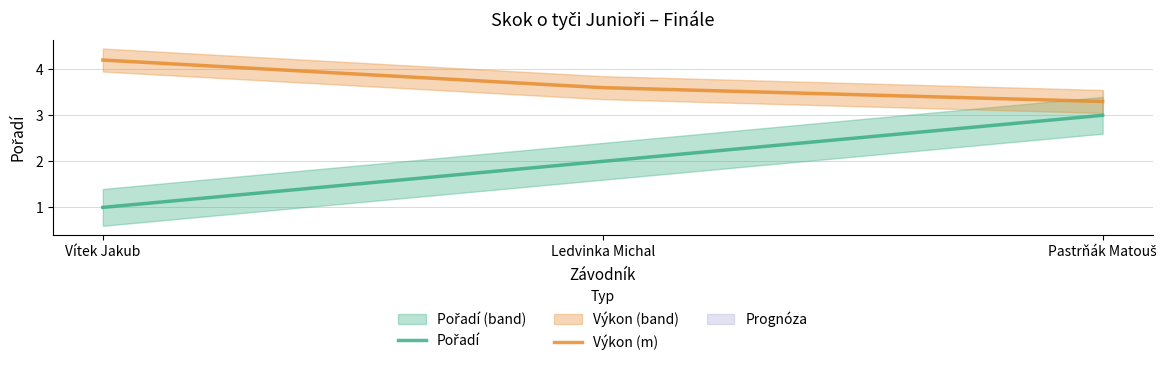

At Ledvinka Michal, list the series in order from smallest to largest.

Pořadí, Výkon (m)